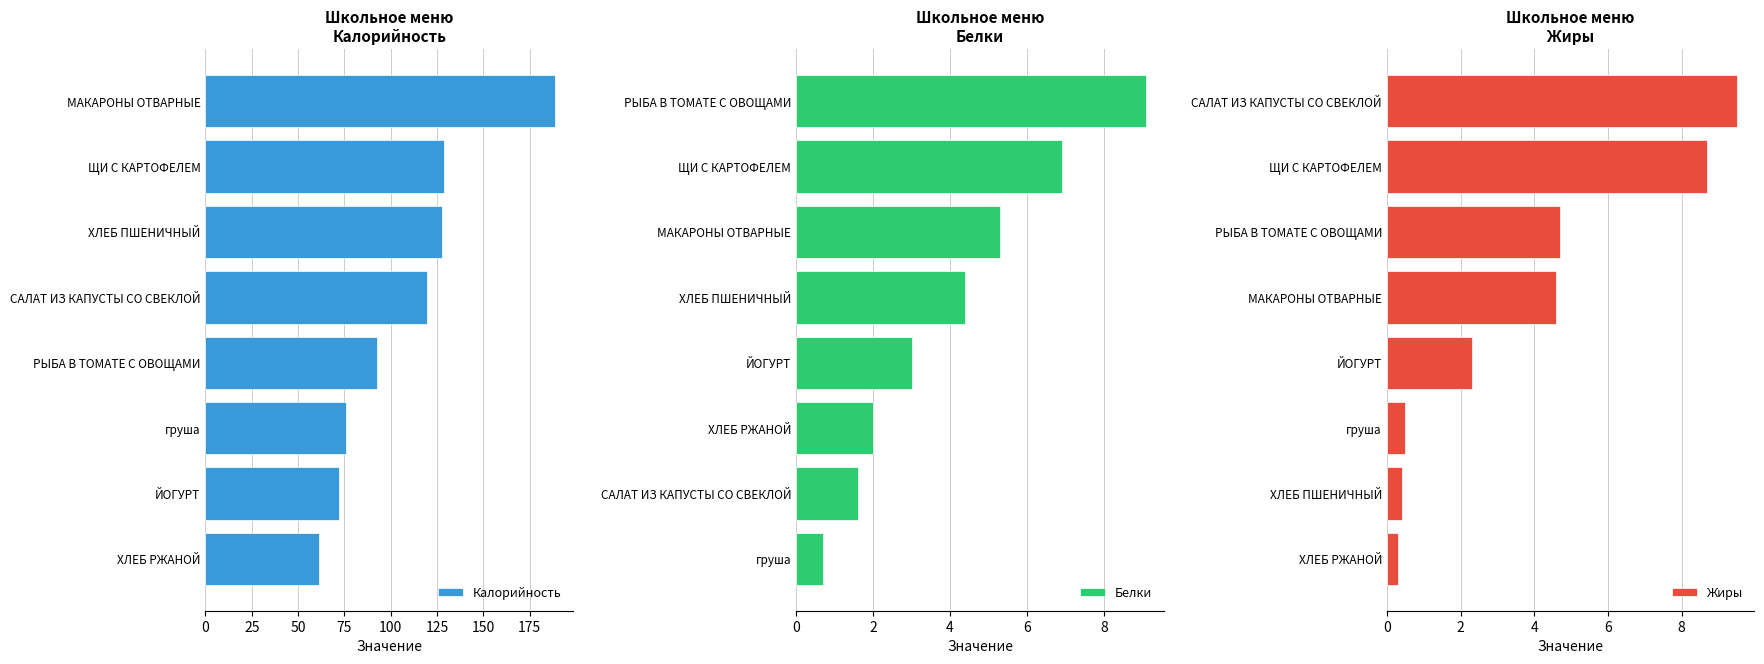

At which label does Калорийность reach its minimum?

ХЛЕБ РЖАНОЙ